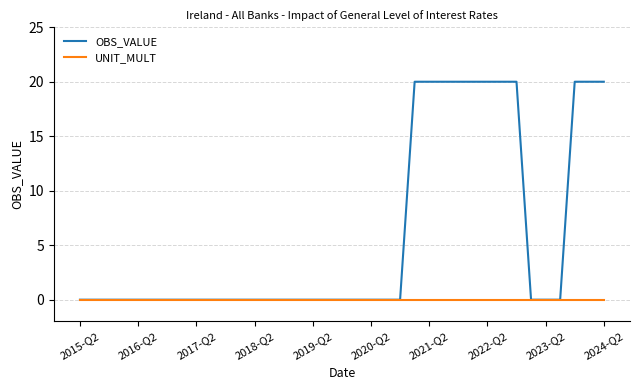

What are all the series names shown in the legend?

OBS_VALUE, UNIT_MULT